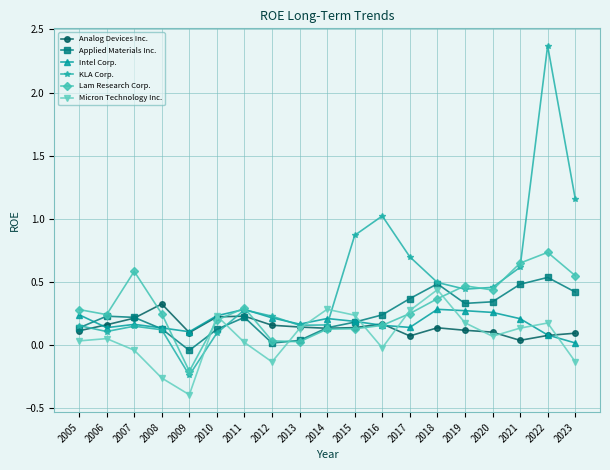

Where is the first local maximum for Analog Devices Inc.?

2008